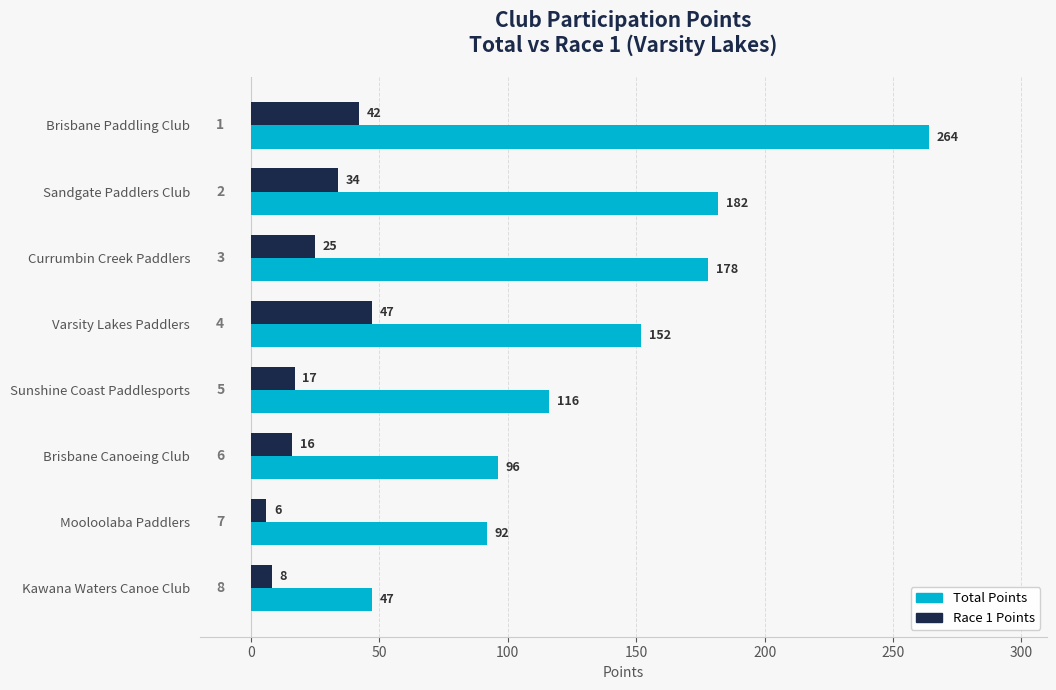

Is the value of Race 1 Points at Currumbin Creek Paddlers greater than the value of Total Points at Varsity Lakes Paddlers?

No